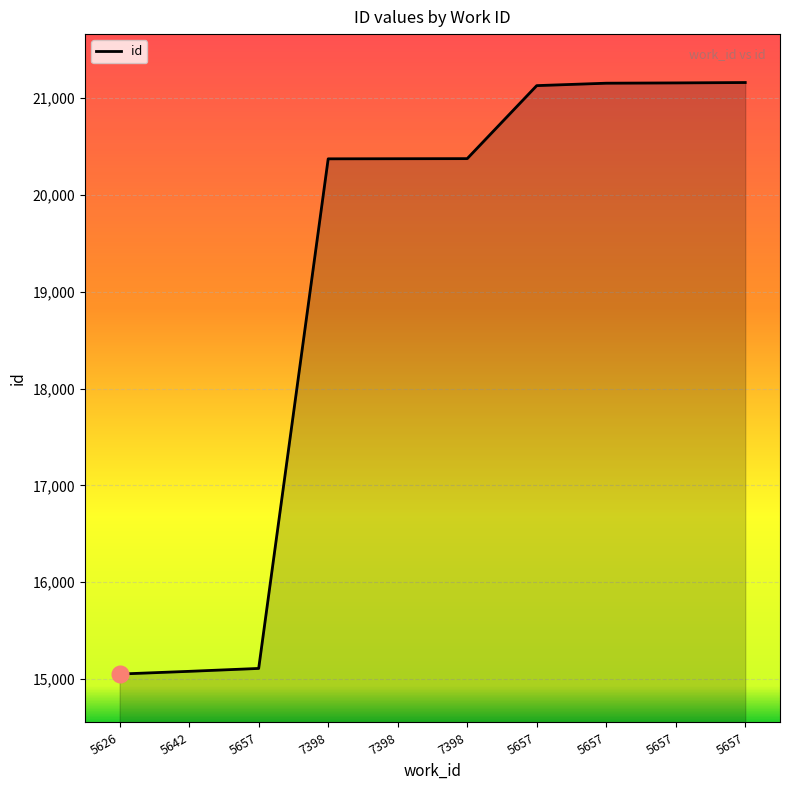

Does the chart have visible grid lines?

Yes